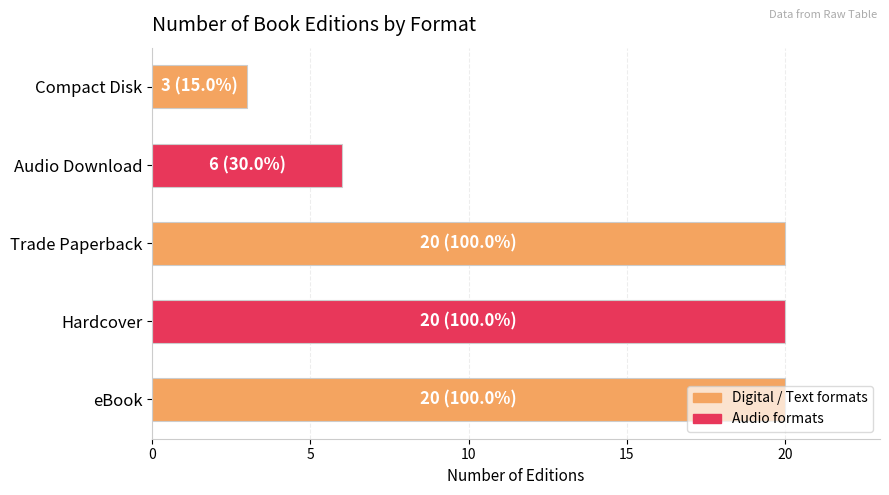

What is the greatest value displayed?

20